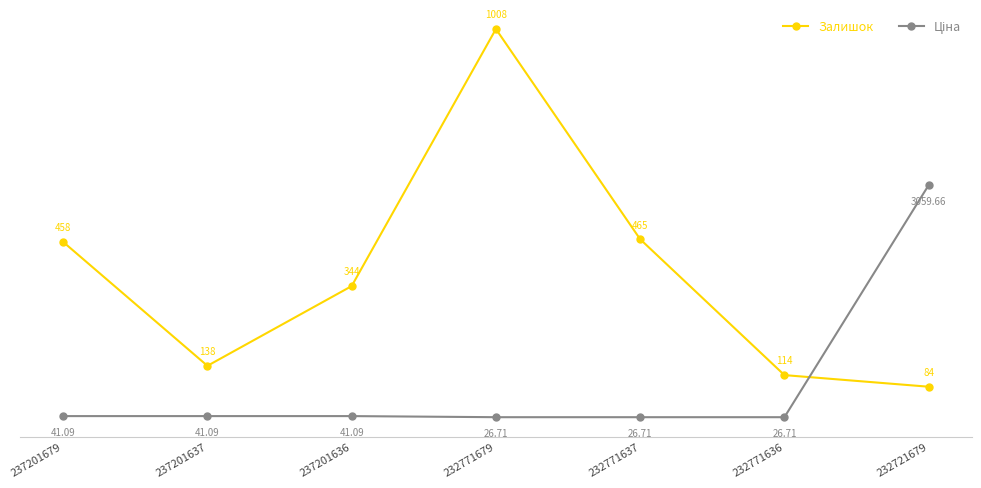

What is the maximum value shown in the chart?

1008.0